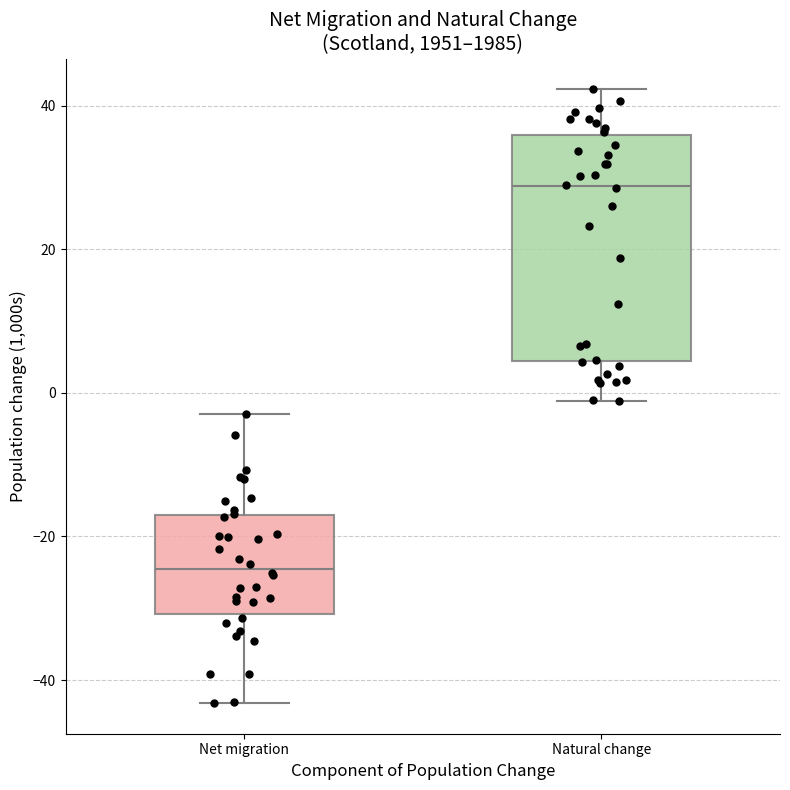

Where is the lower edge of the box for Net migration on the y-axis? The values are not printed on the chart, so give them approximately, as read against the axis.

-30